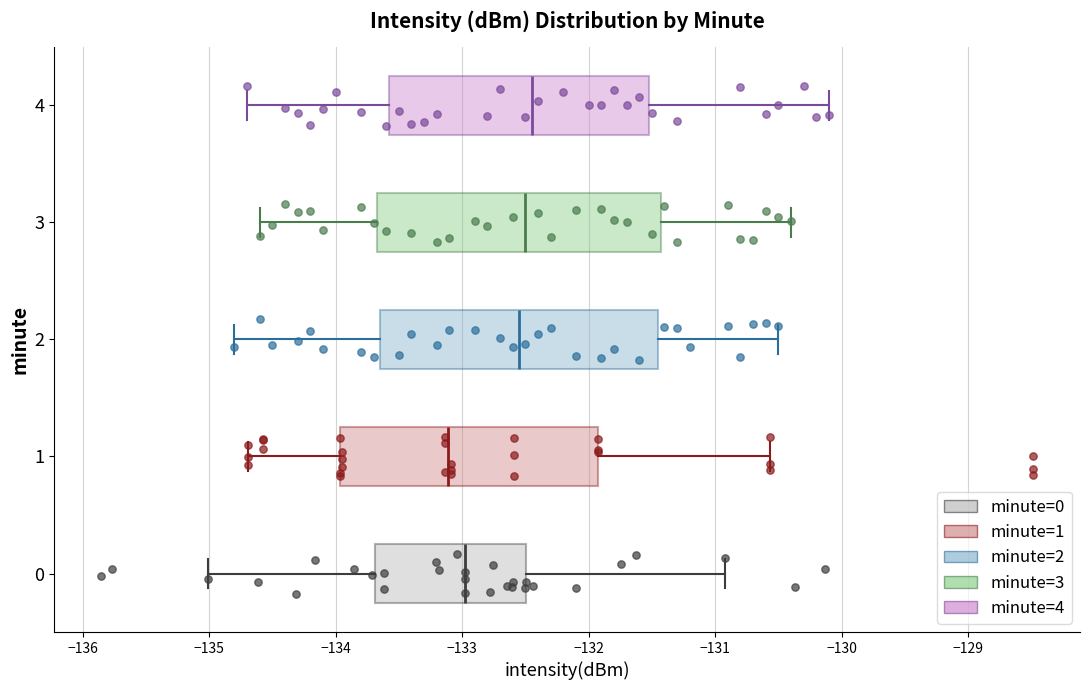

Where is the left edge of the box at y = 0 on the x-axis? The values are not printed on the chart, so give them approximately, as read against the axis.

-133.7